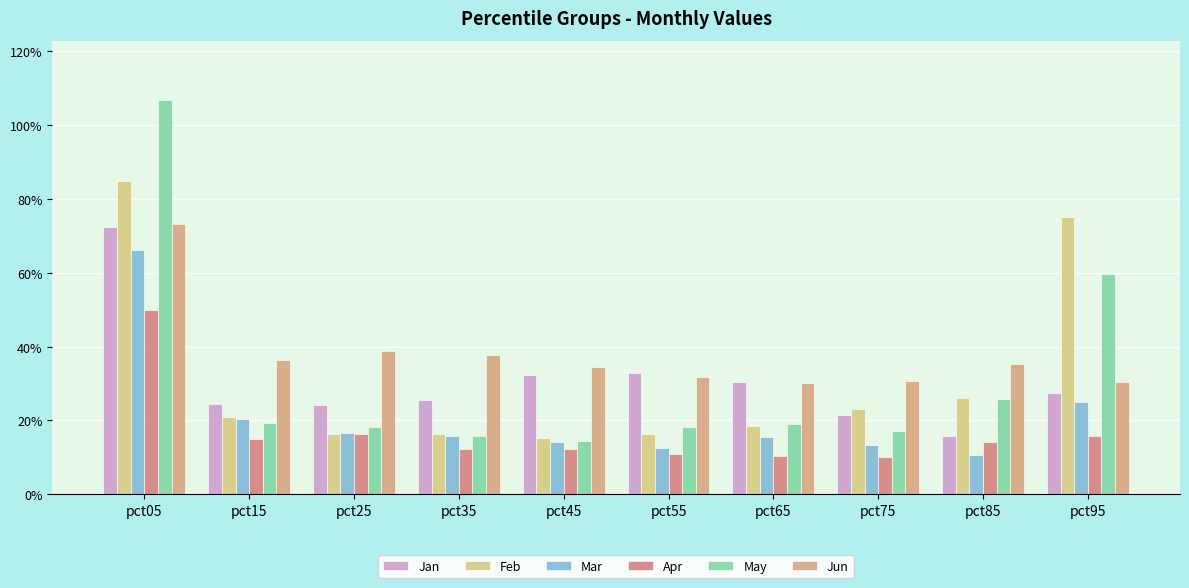

Are the bars horizontal?

No